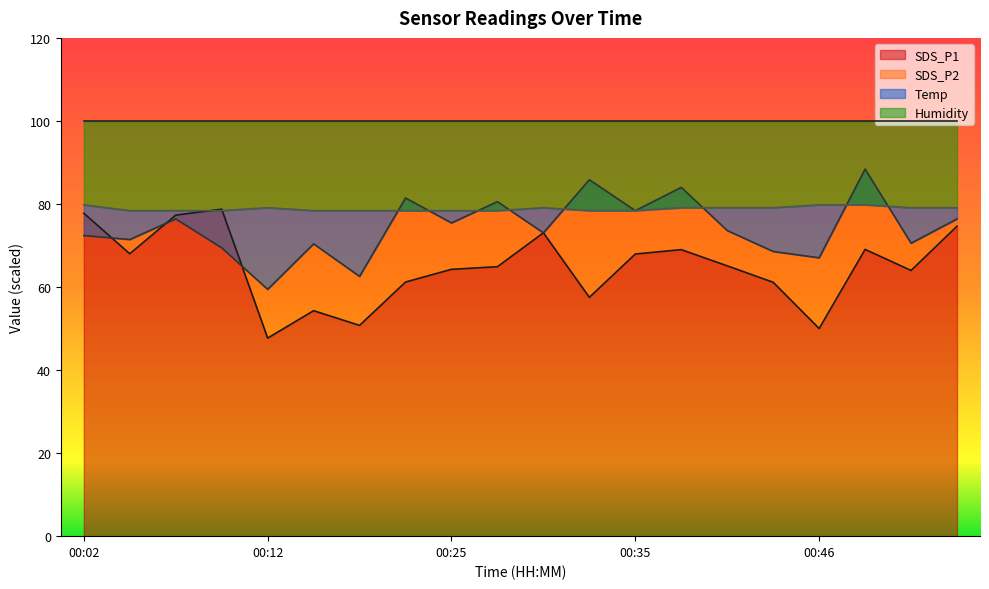

How many values in the Temp series are below 79?

10